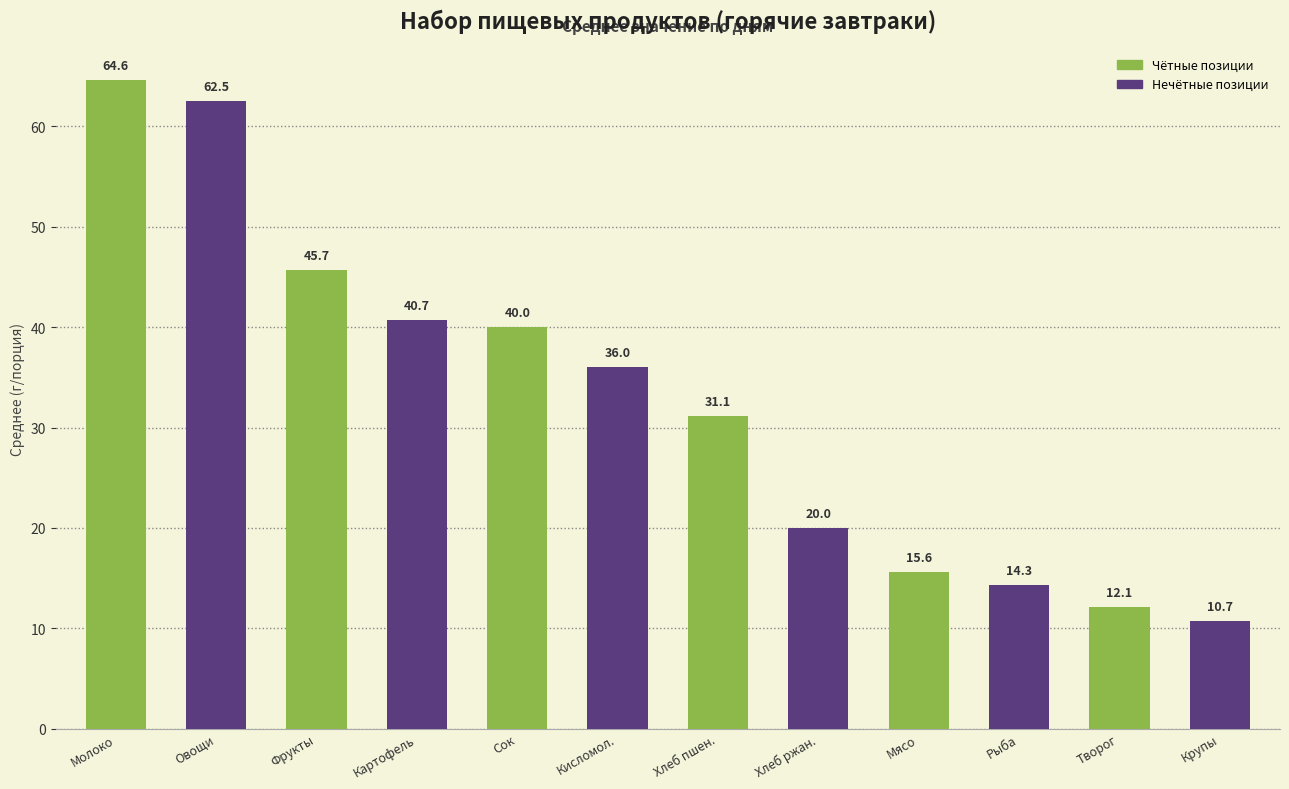

Rank the categories by value from highest to lowest.

Молоко, Овощи, Фрукты, Картофель, Сок, Кисломол., Хлеб пшен., Хлеб ржан., Мясо, Рыба, Творог, Крупы